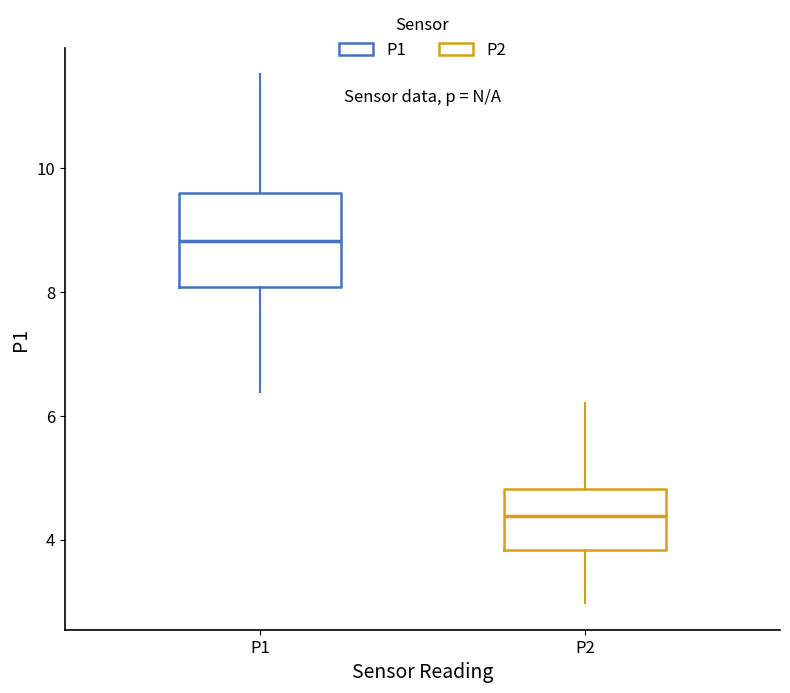

Comparing the boxes themselves (not the whiskers), which one is the tallest?

P1